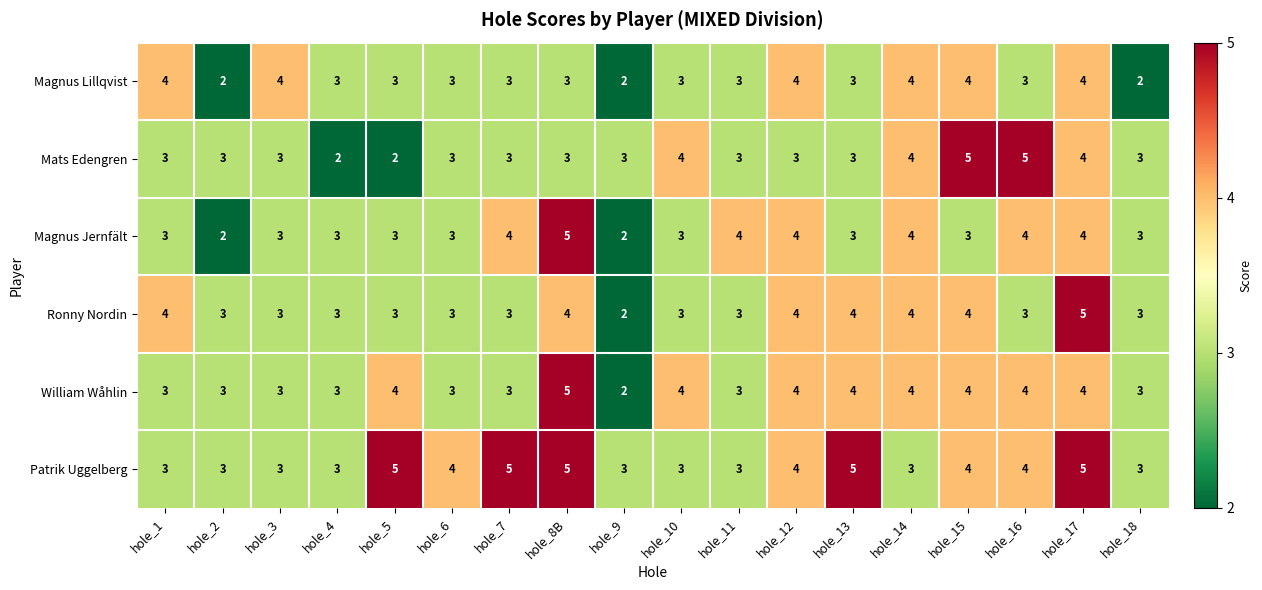

What is the total value across all series at hole_17?

26